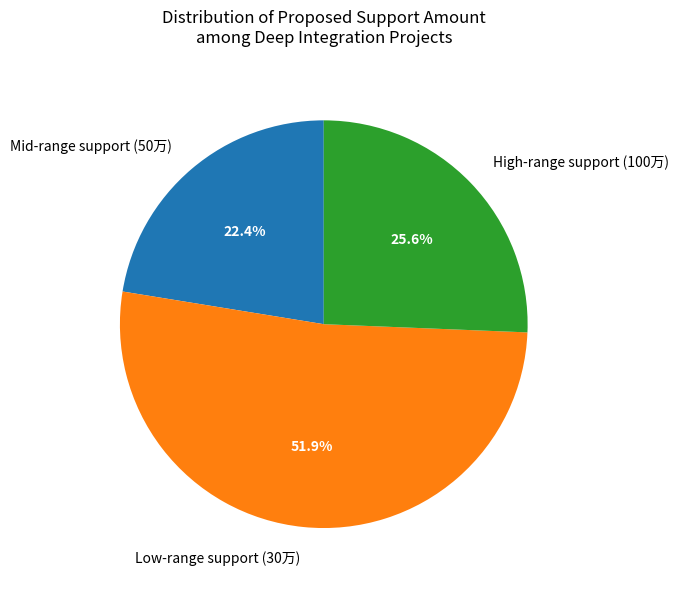

What is the total percentage of Mid-range support (50万) and Low-range support (30万)?

74.4%